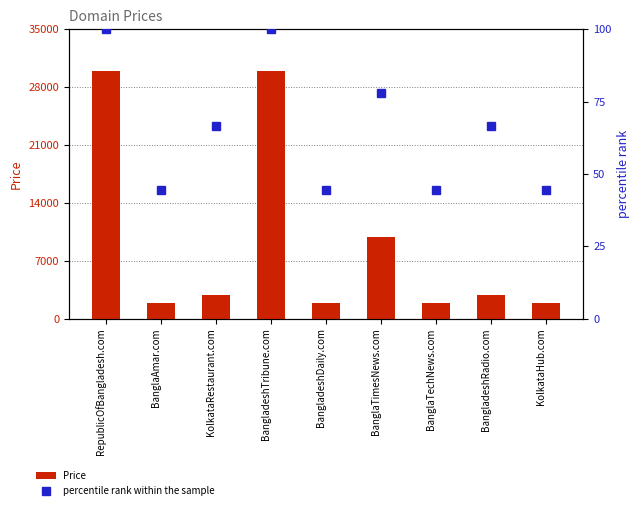

Is it true that percentile rank within the sample equals 111.0 at BangladeshRadio.com?

False